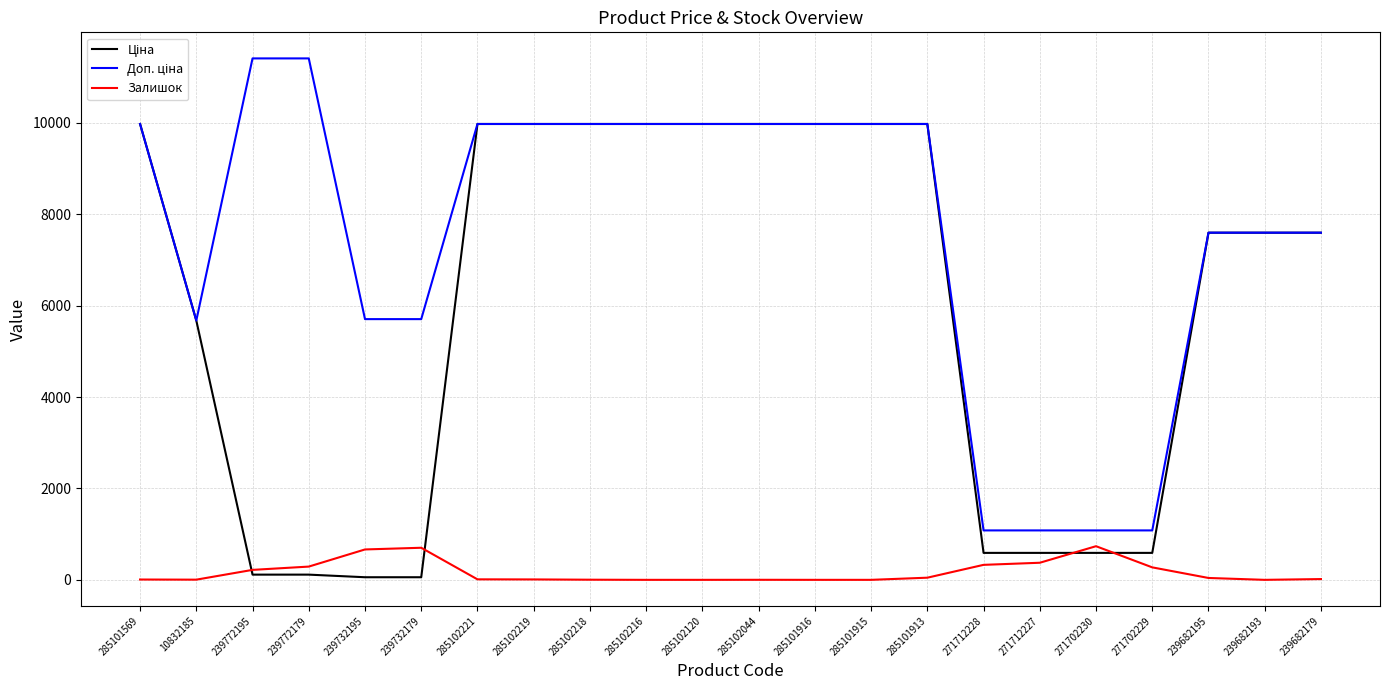

At which label does Ціна first exceed 7596?

285101569